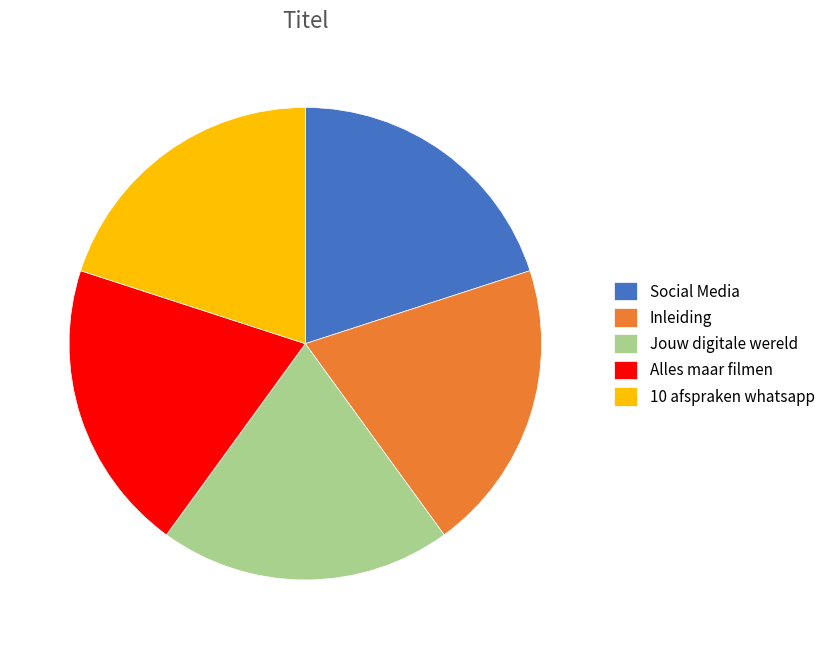

The Social Media slice represents 29% of the pie. True or false?

False